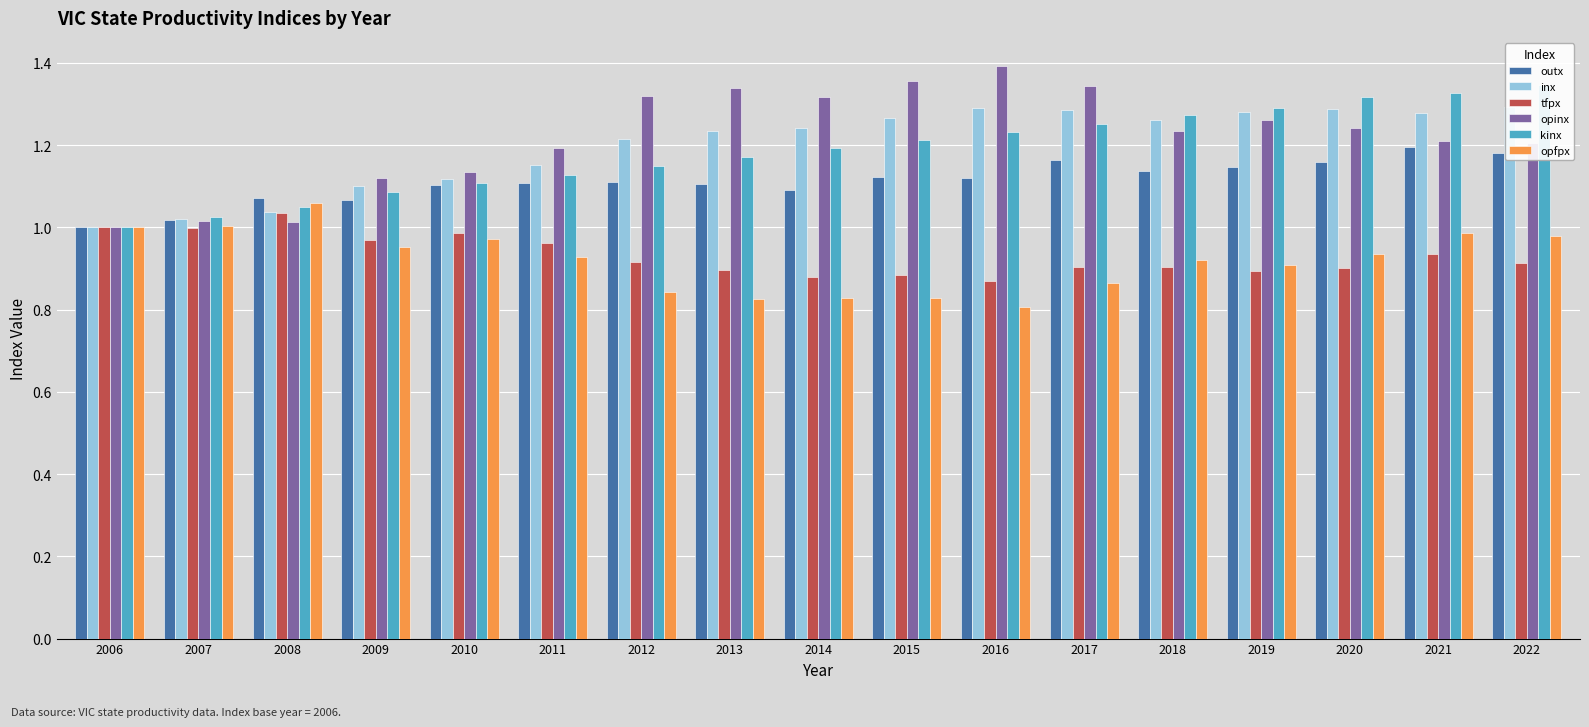

Which category has the highest value across all series?

2016